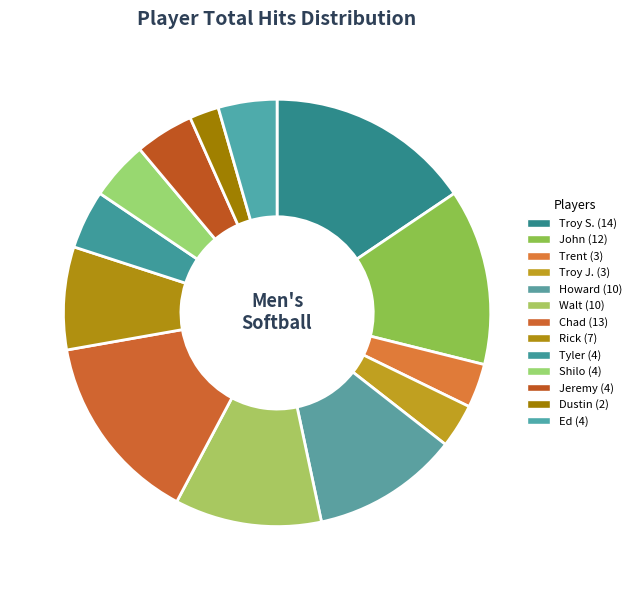

What is the ratio of the value at Troy J. to the value at Jeremy?

0.8